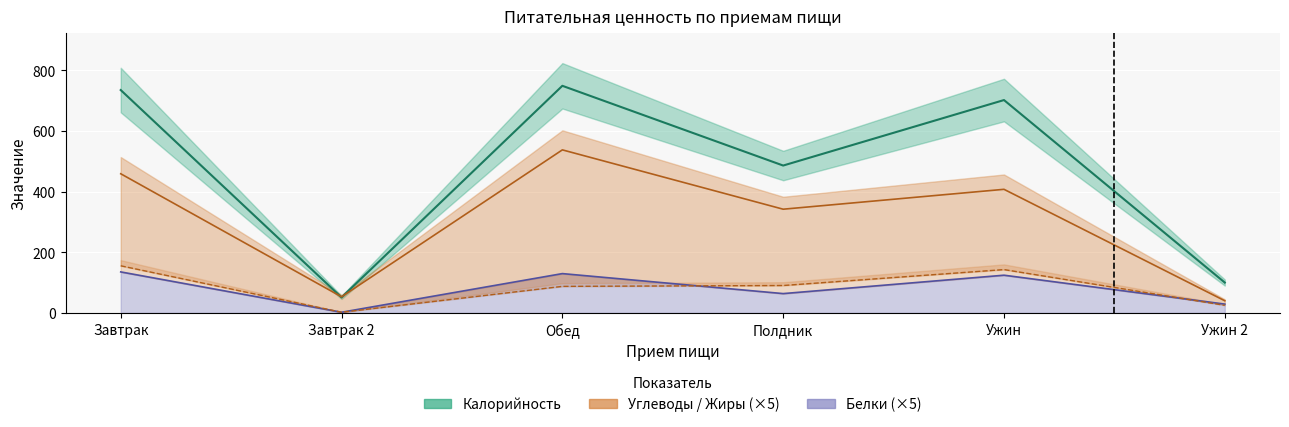

What value does the Углеводы series have at Завтрак 2?

53.0